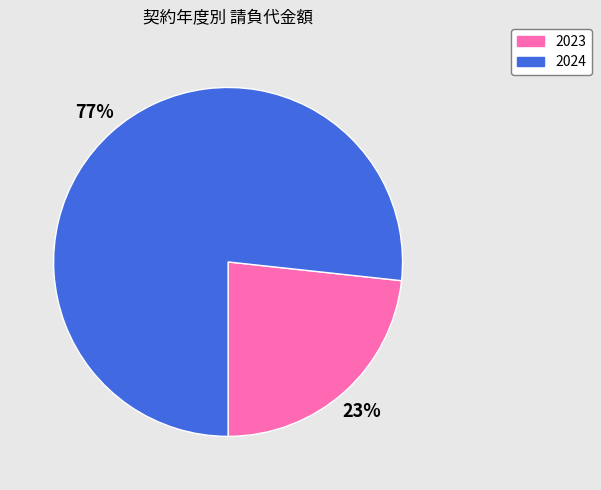

The 2024 slice represents 77% of the pie. True or false?

True